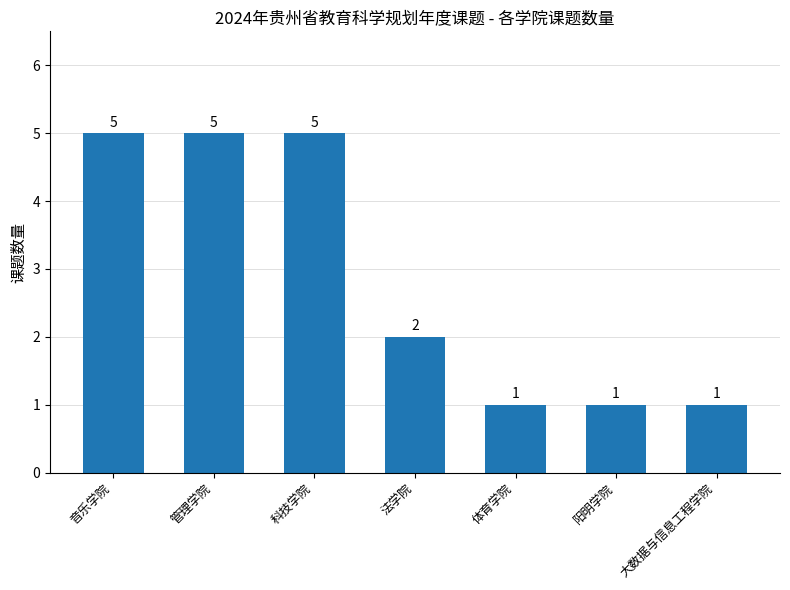

Read the value at 阳明学院.

1